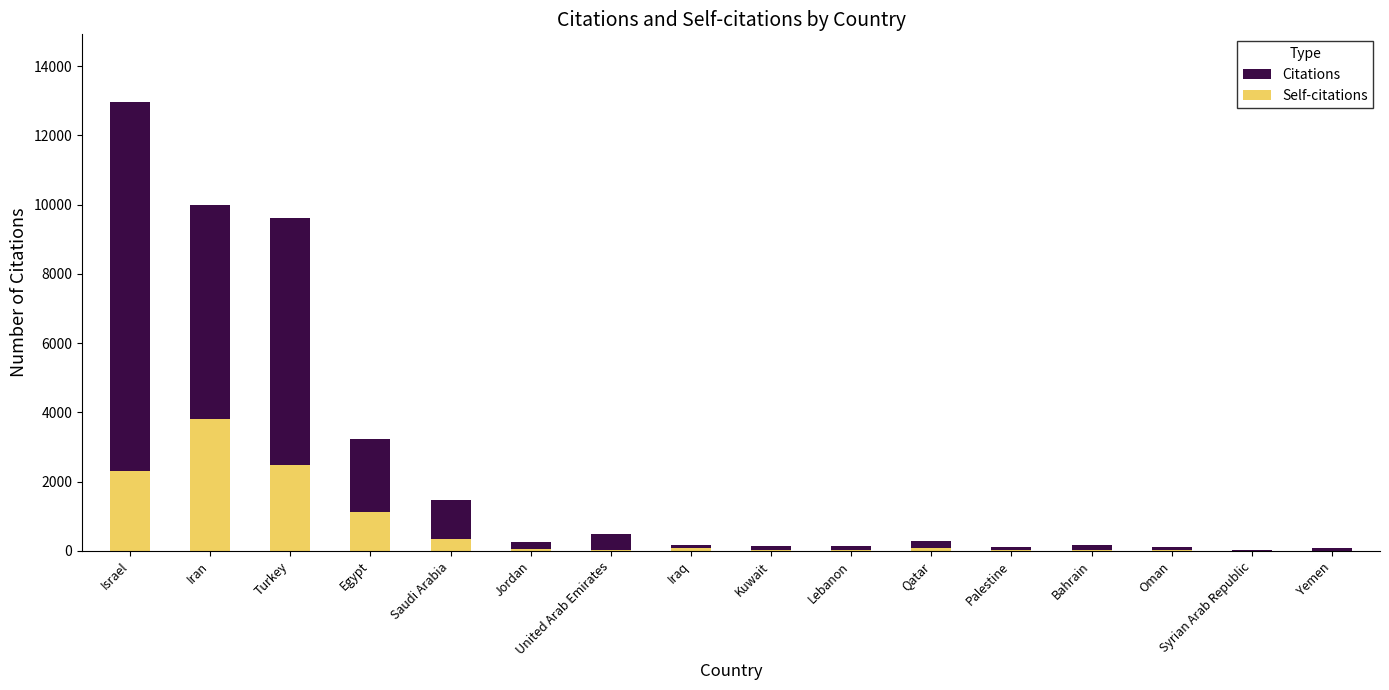

Reading left to right, transcribe all the data shown in this chart.

Citations: Israel=12975	Iran=9998	Turkey=9624	Egypt=3227	Saudi Arabia=1480	Jordan=257	United Arab Emirates=494	Iraq=165	Kuwait=153	Lebanon=139	Qatar=273	Palestine=122	Bahrain=156	Oman=98	Syrian Arab Republic=19	Yemen=86
Self-citations: Israel=2306	Iran=3808	Turkey=2473	Egypt=1108	Saudi Arabia=355	Jordan=56	United Arab Emirates=32	Iraq=78	Kuwait=20	Lebanon=27	Qatar=87	Palestine=26	Bahrain=20	Oman=11	Syrian Arab Republic=7	Yemen=3